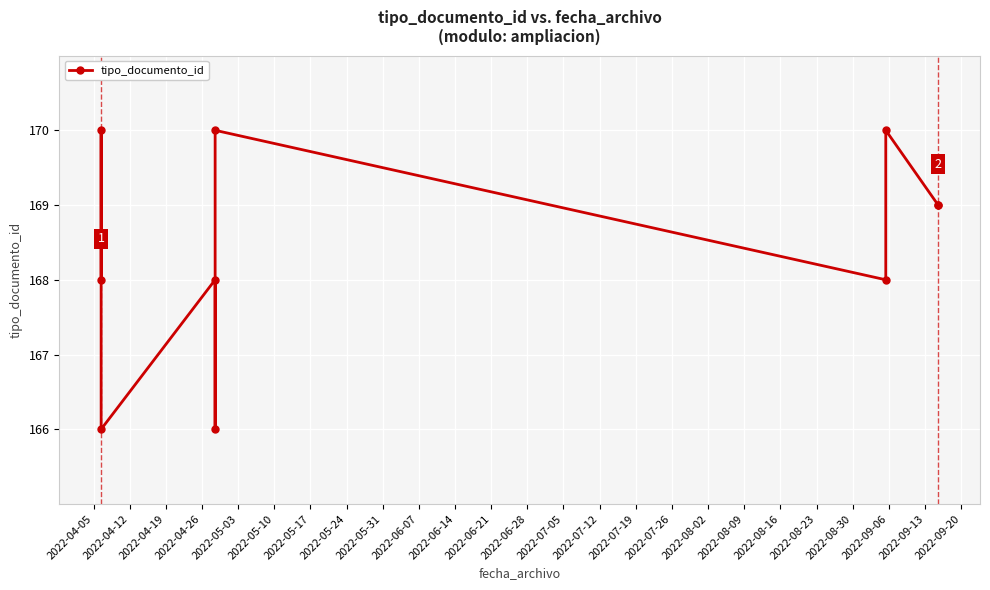

What is the value of the 1st point from the left?

168